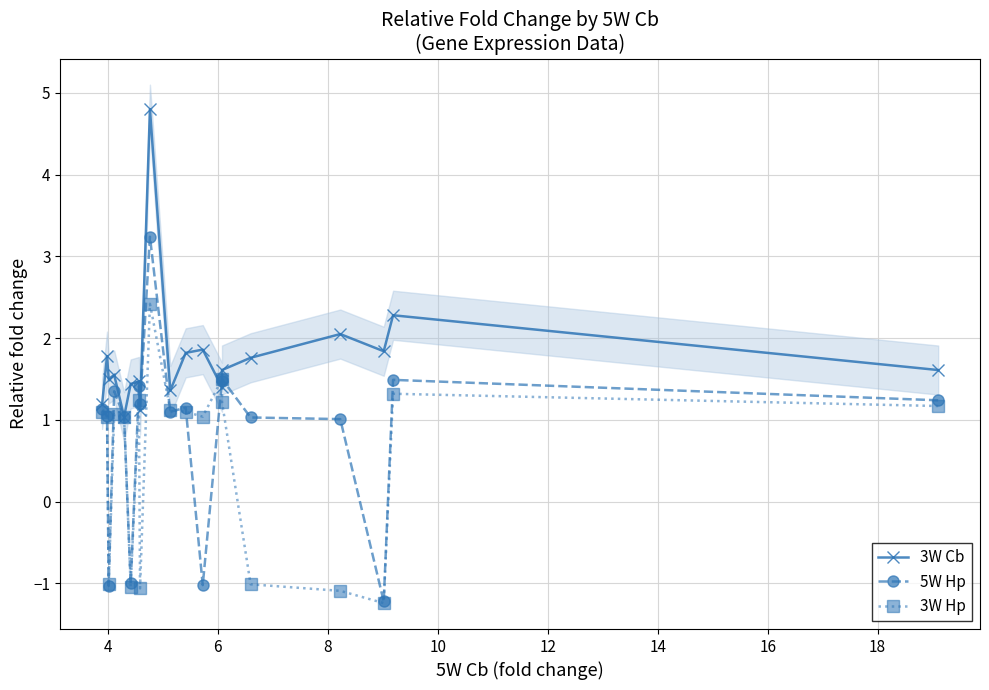

Does the chart have visible grid lines?

Yes